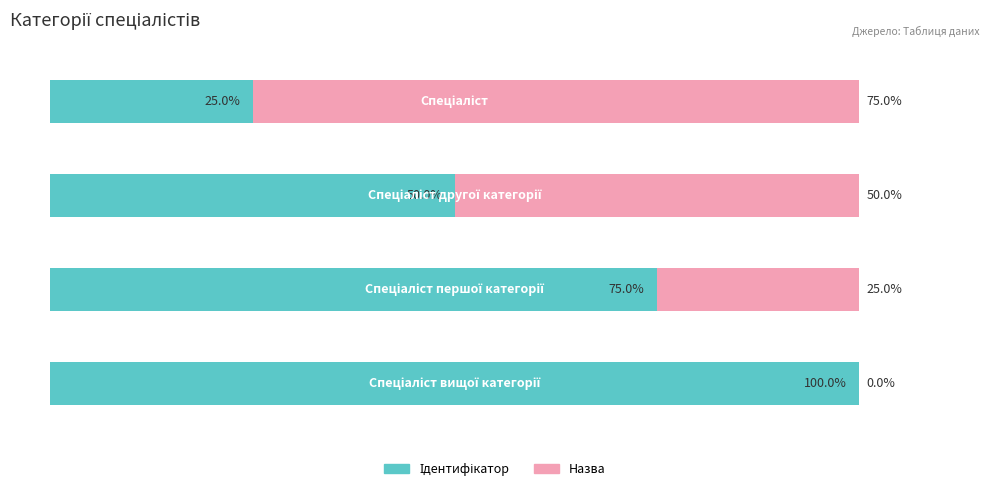

How many Ідентифікатор values are between 50 and 100?

3